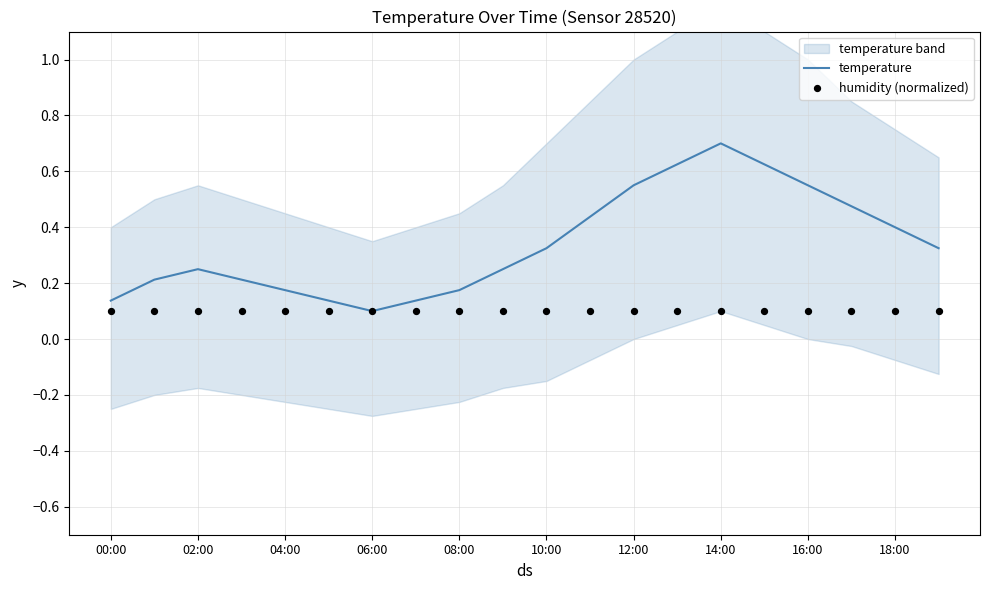

True or false: temperature has a value of 0.1 at 10:00.

False